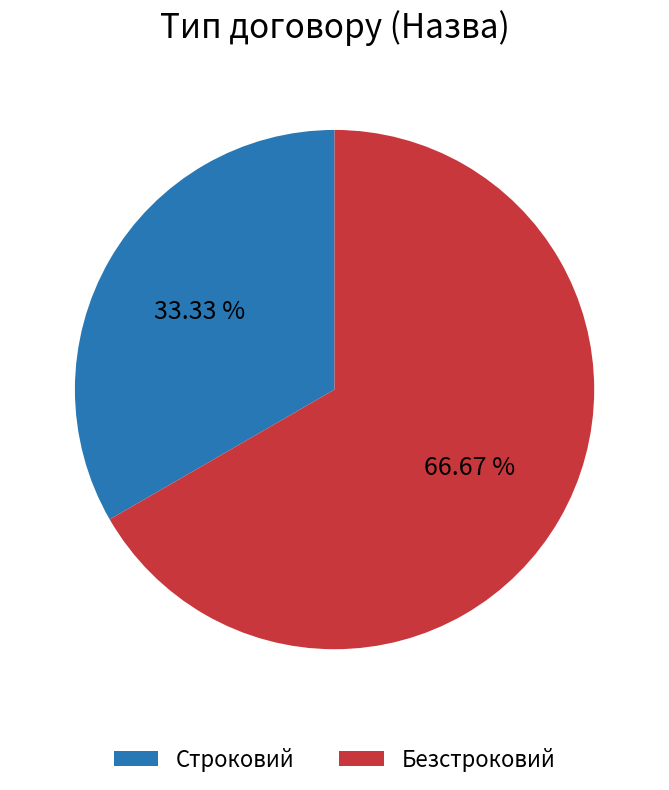

Count the number of slices in the pie.

2